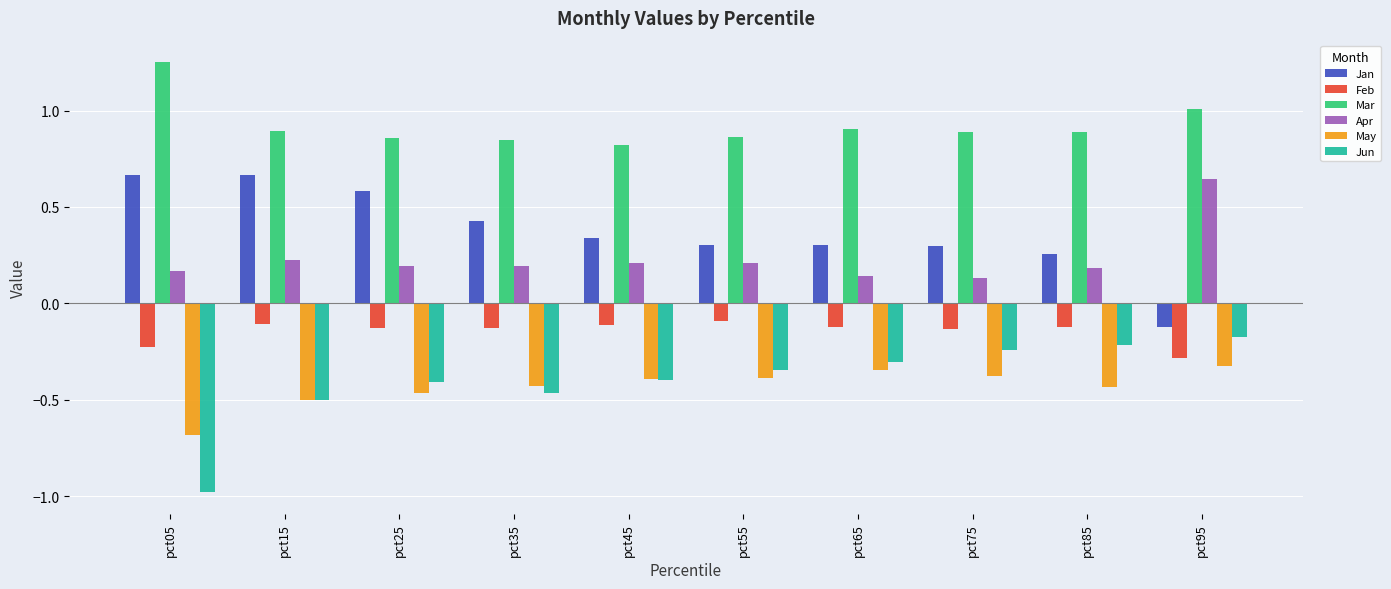

At pct05, list the series in order from smallest to largest.

Jun, May, Feb, Apr, Jan, Mar